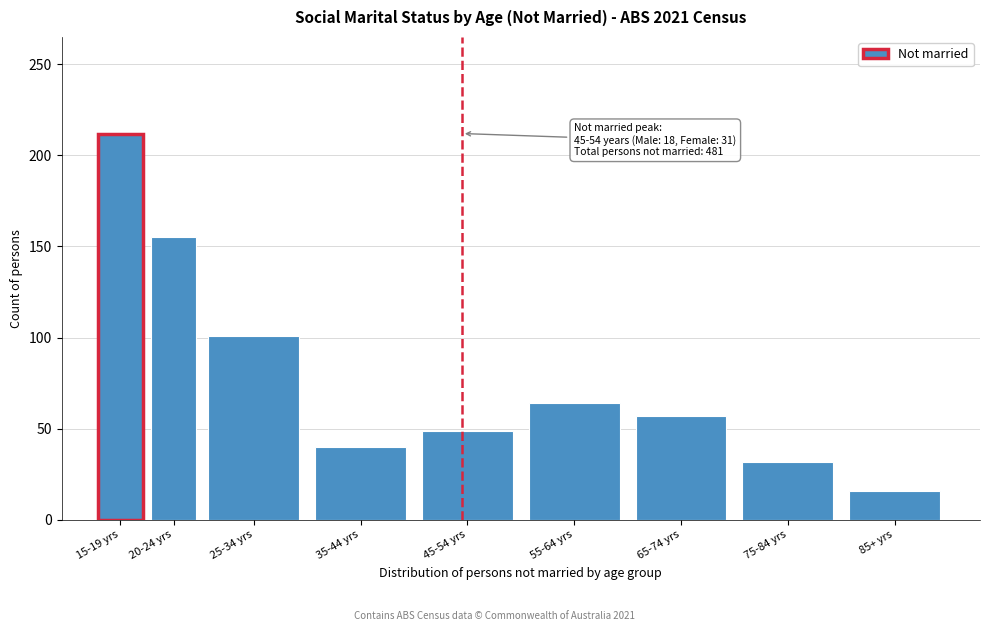

Reading left to right, list all the values displayed in this chart.

212	155	101	40	49	64	57	32	16